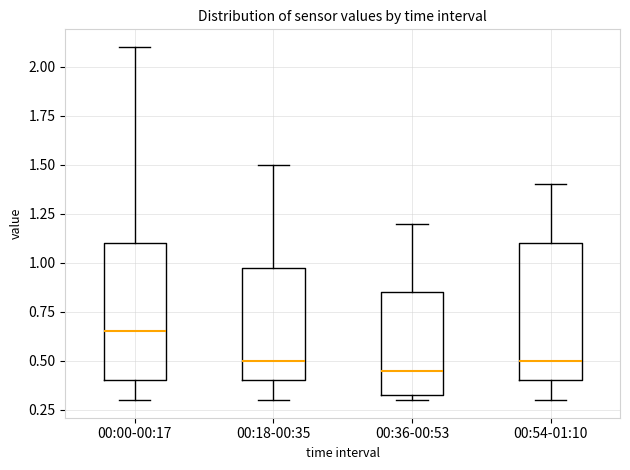

Which box's median line is the highest?

00:00-00:17